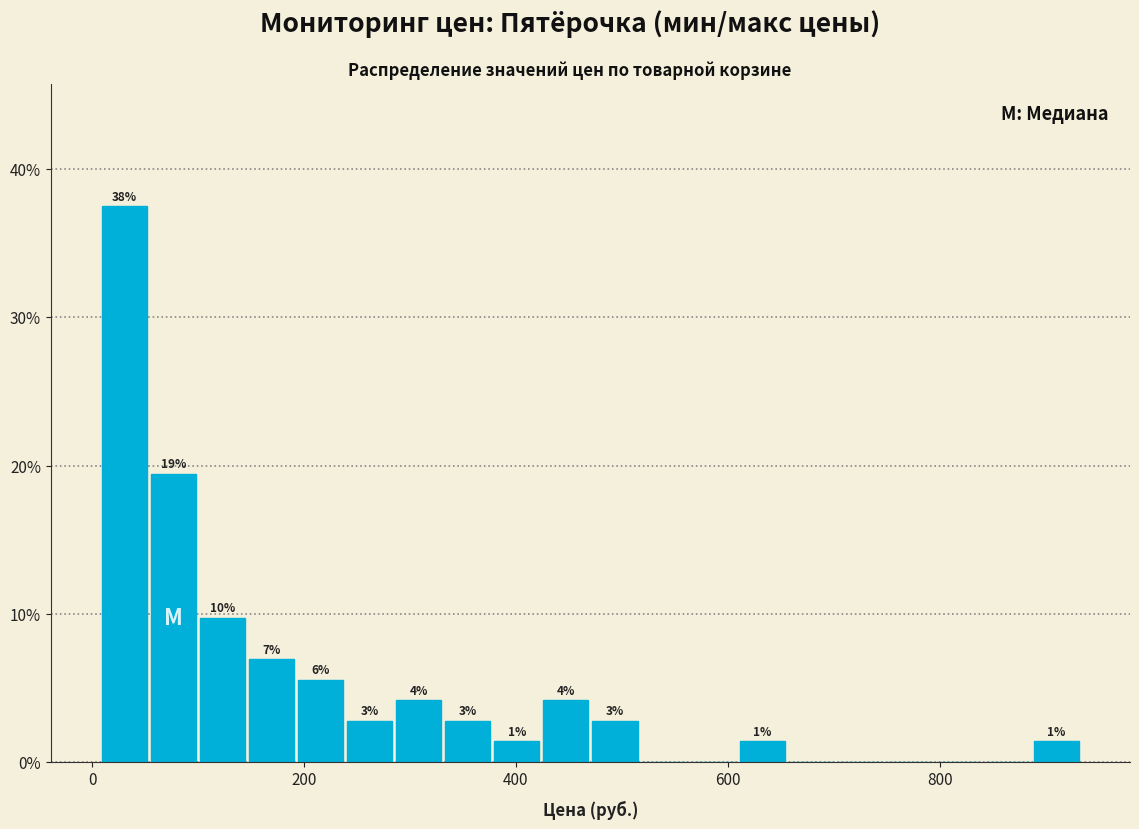

Read against the x-axis, roughly where is the centre of the tallest bar?

40